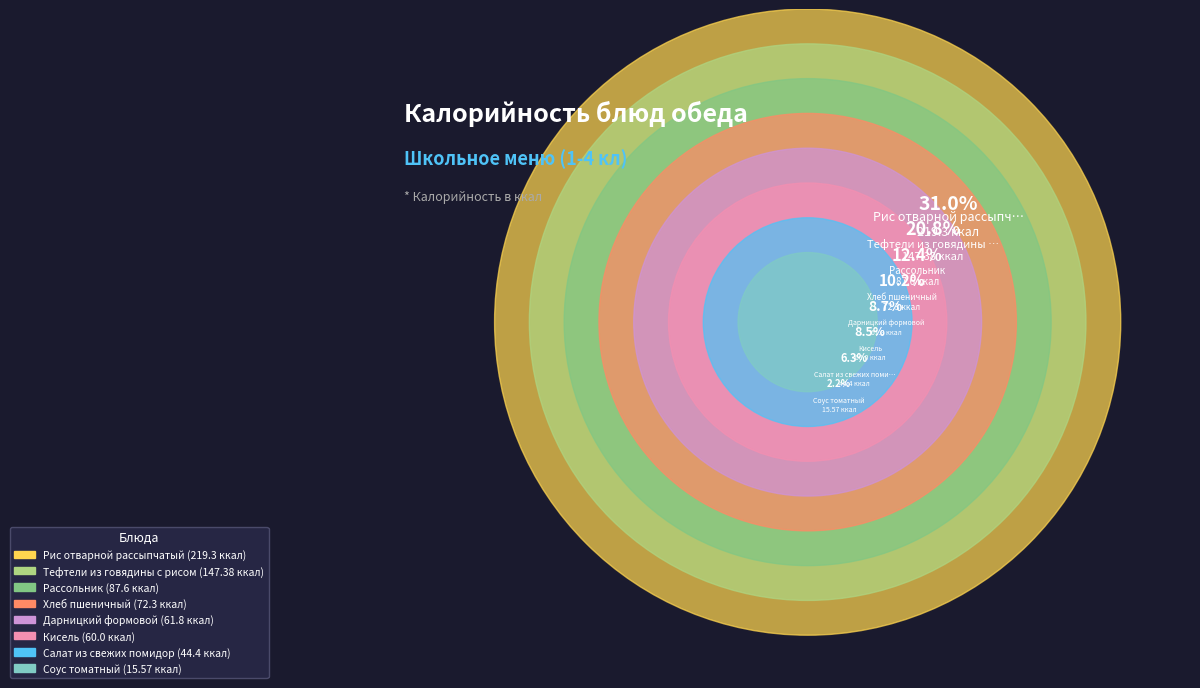

How much of the chart is everything except Салат из свежих помидор?

93.7%